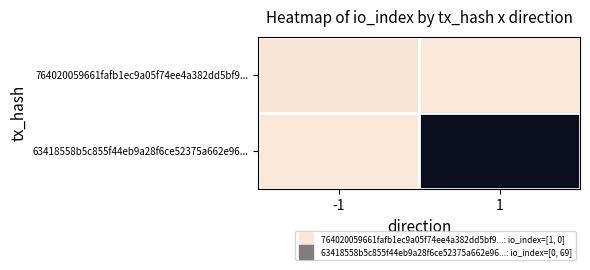

What is the spread (max minus min) of values at 1?

1.0